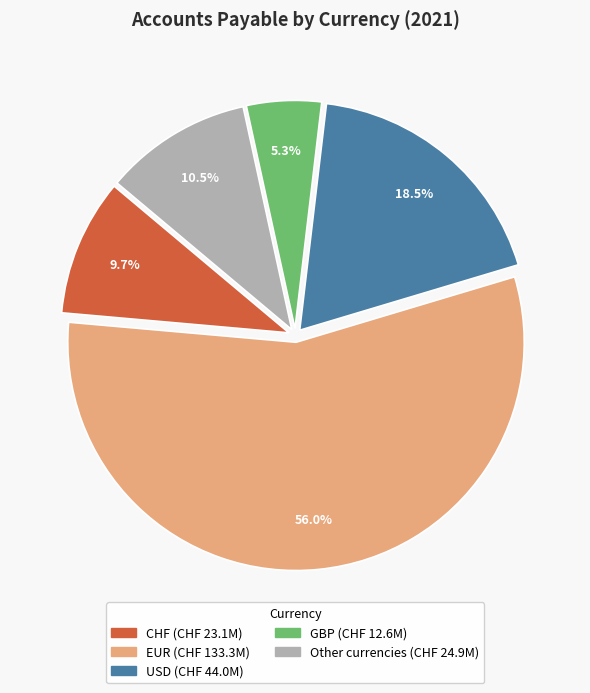

Between GBP and CHF, which is larger?

CHF